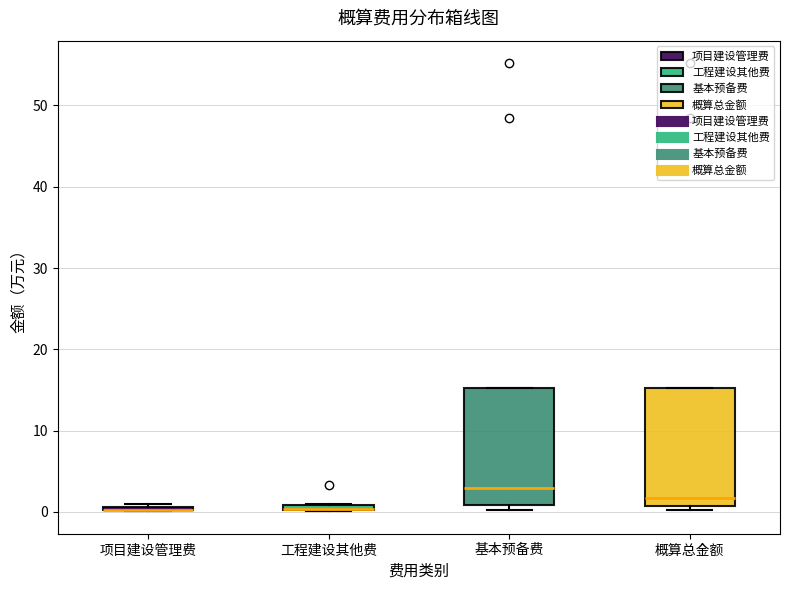

Where is the upper edge of the box for 工程建设其他费 on the y-axis? The values are not printed on the chart, so give them approximately, as read against the axis.

1